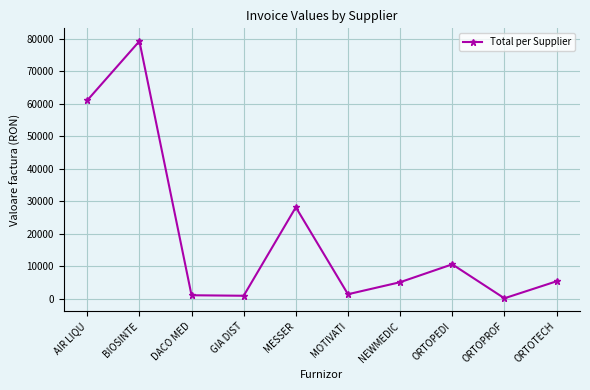

True or false: the data shows 28137.8 at MESSER.

True